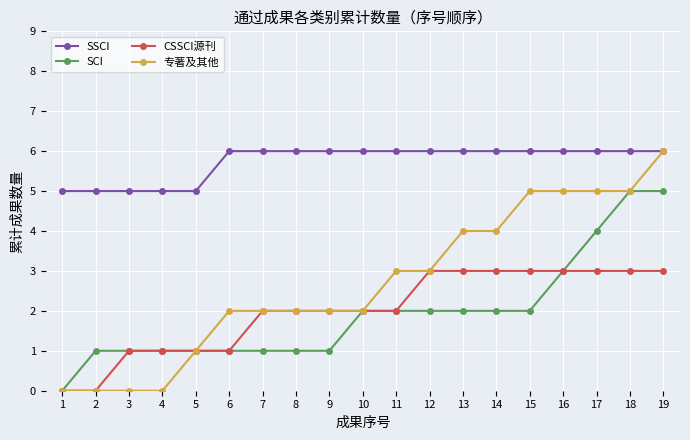

What is the greatest value displayed?

6